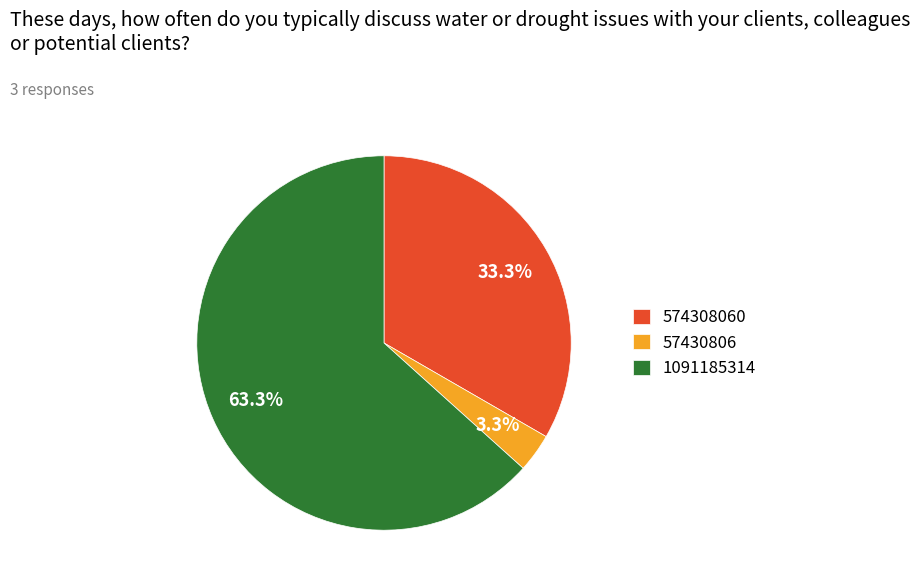

Rank the categories by value from highest to lowest.

1091185314, 574308060, 57430806